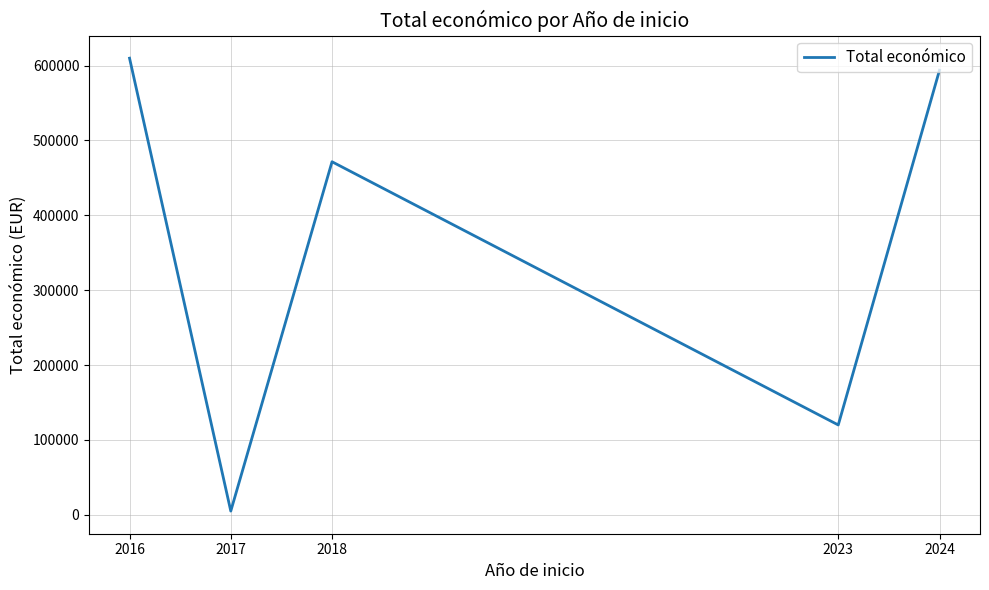

Approximately how many times larger is the value at 2016 compared to 2023?

5.1